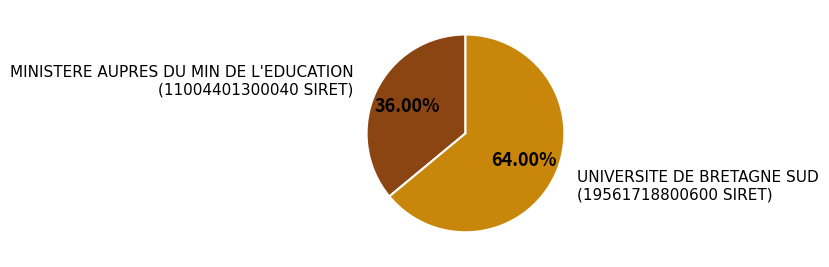

Does any single category account for the majority?

Yes